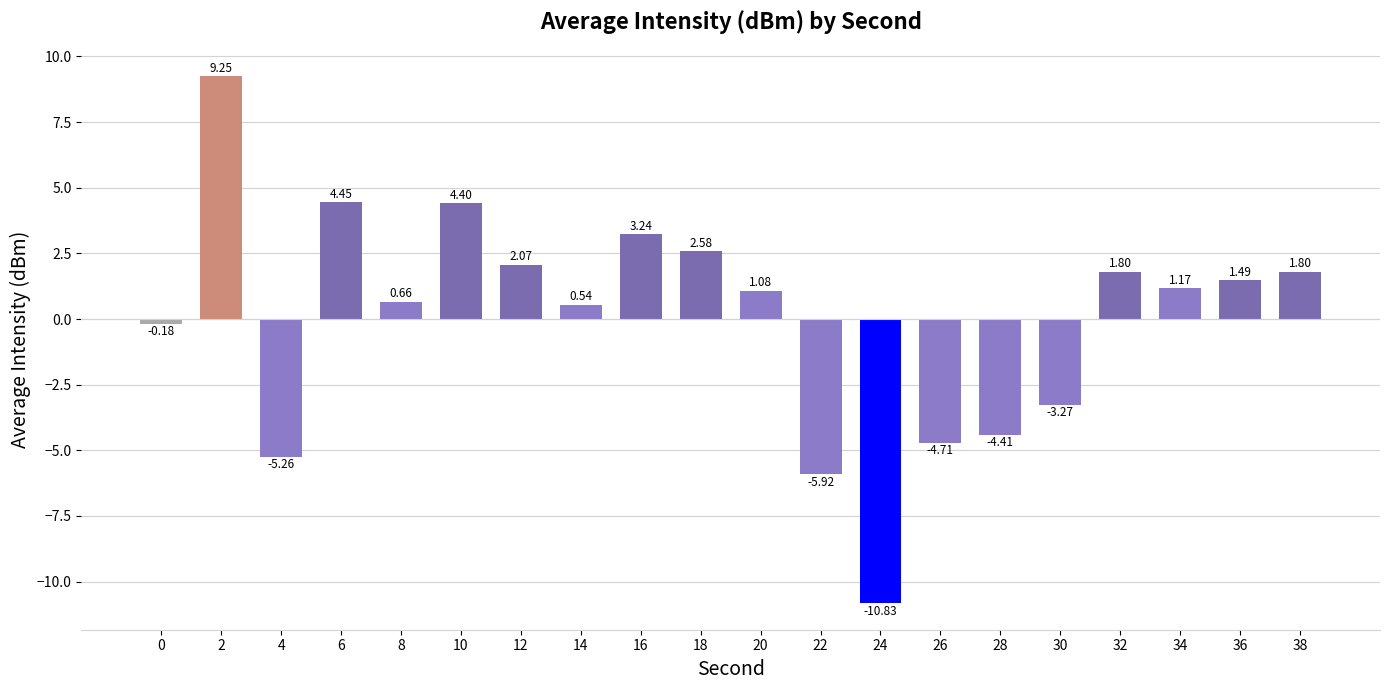

What is the difference between the values at 2 and 22?

15.2